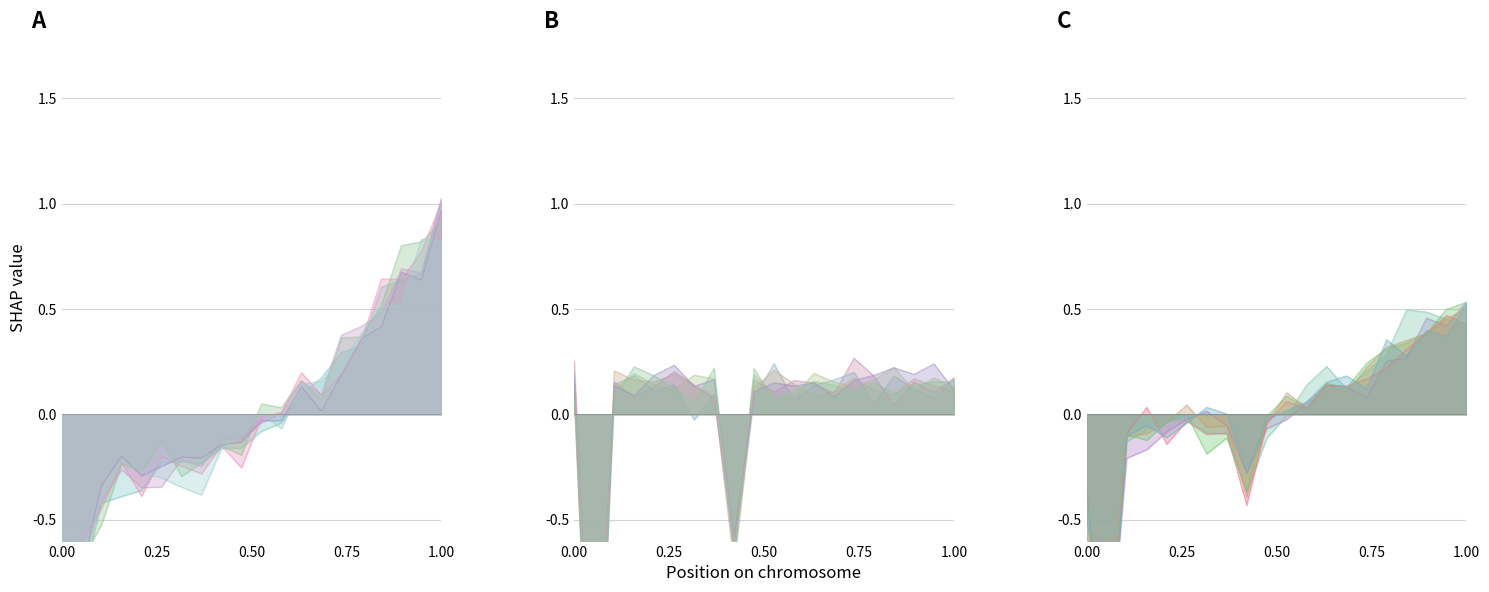

Which series has the largest range (max minus min)?

humidity